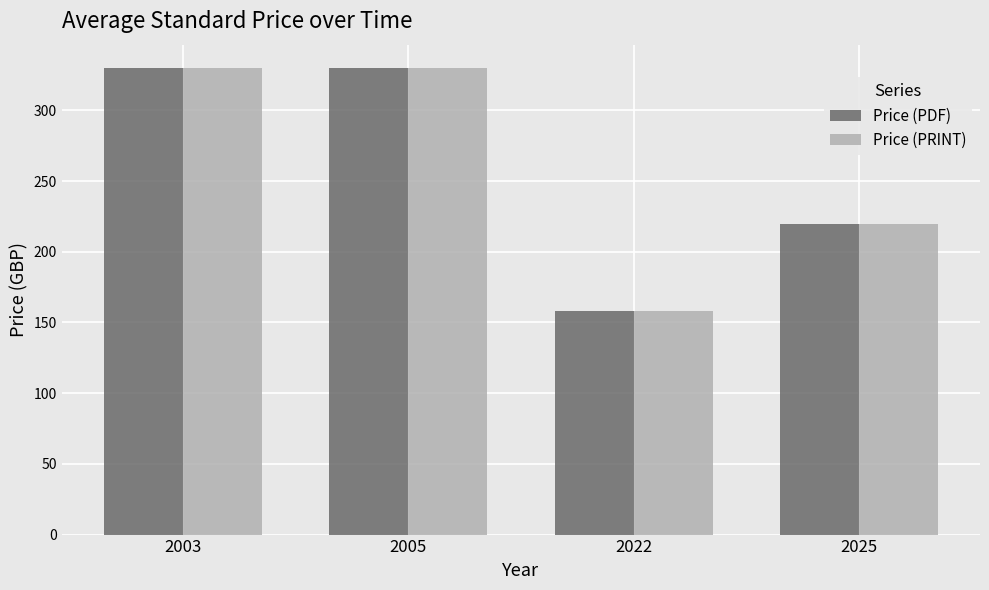

Which category has the lowest value in the Price (PDF) series?

2022